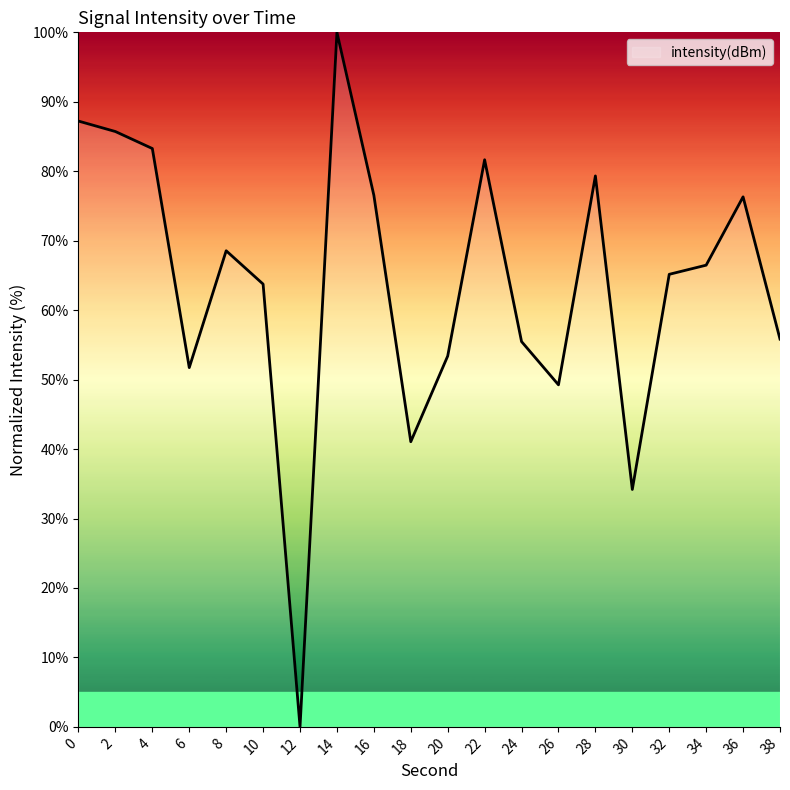

What is the ratio of the value at 34 to the value at 0?

0.8